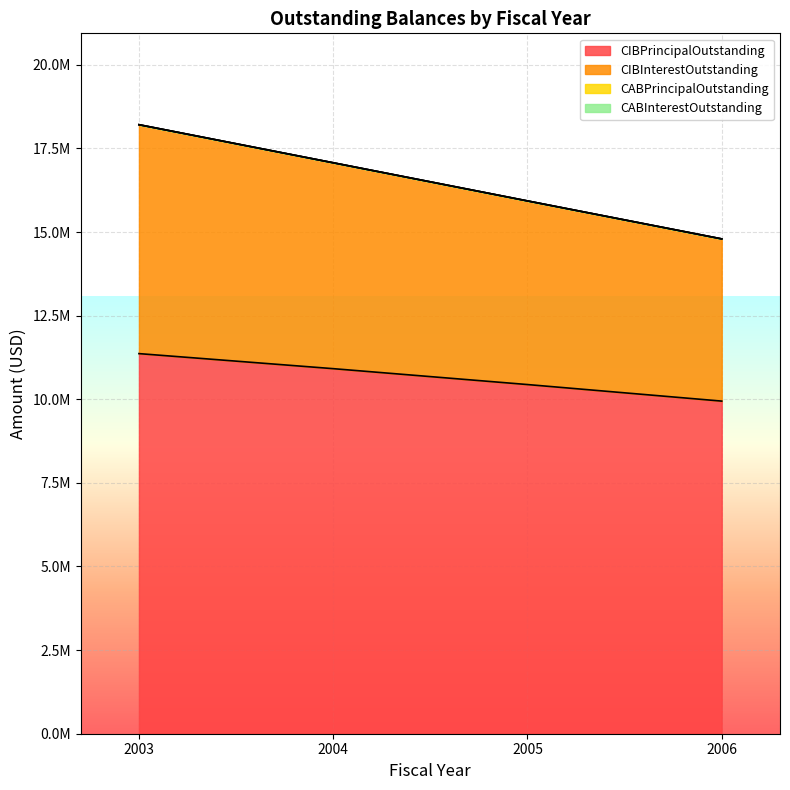

List the labels in order of CIBPrincipalOutstanding value, smallest first.

2006, 2005, 2004, 2003